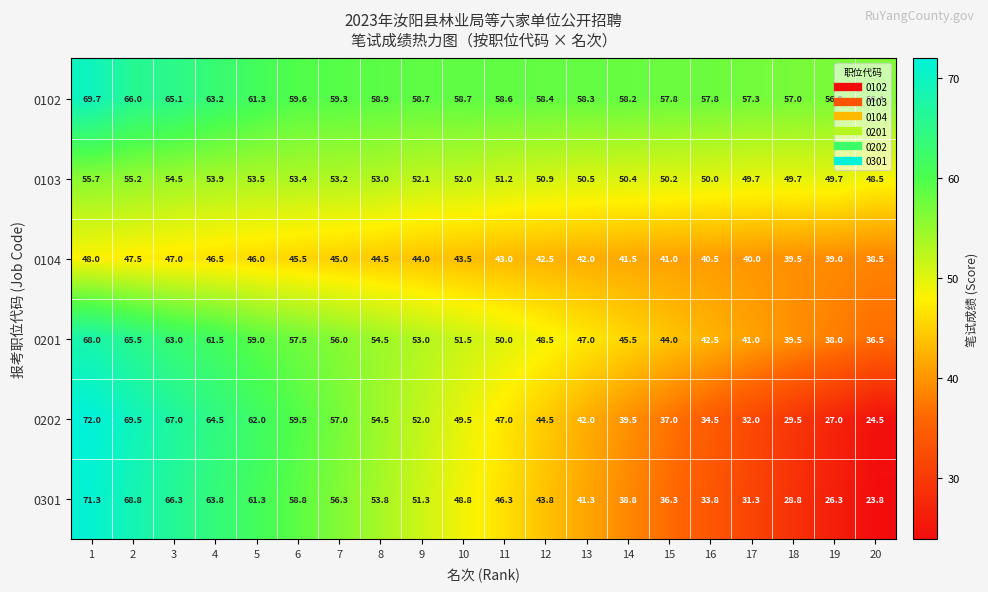

Rank the series by their maximum value, from highest to lowest.

0202, 0301, 0102, 0201, 0103, 0104